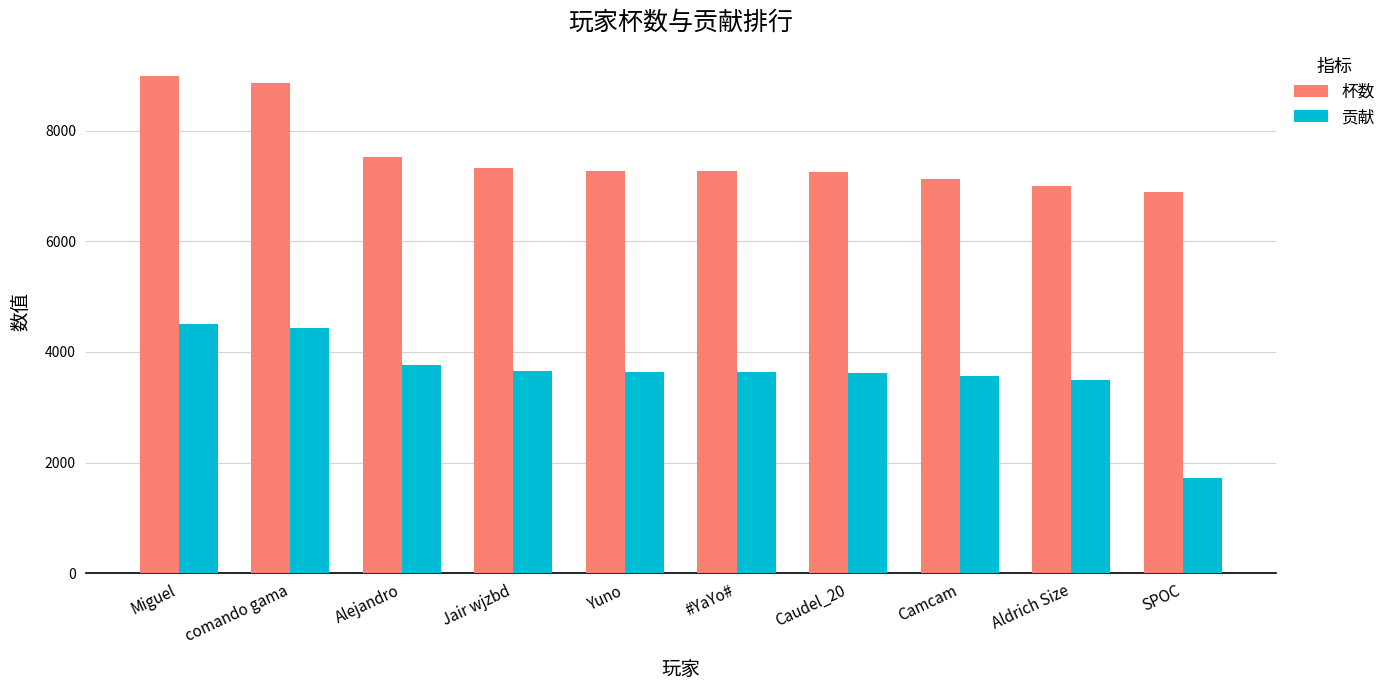

What are all the series names shown in the legend?

杯数, 贡献